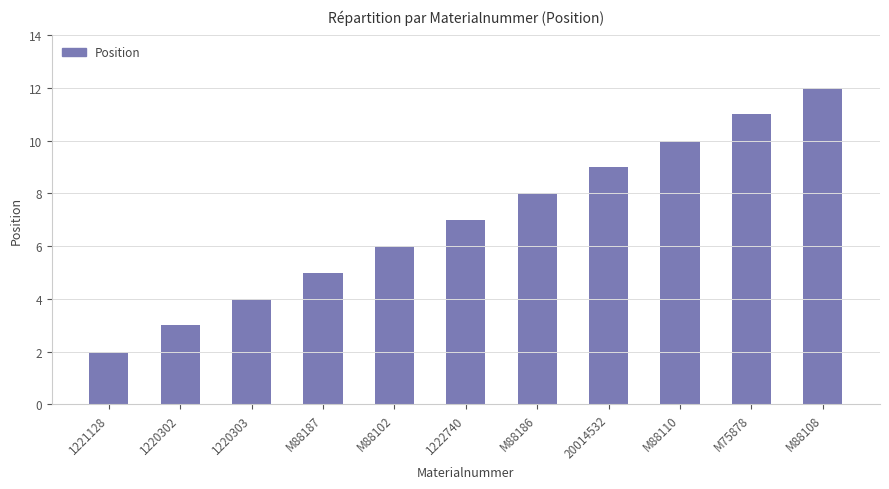

What is the sum of all values?

77